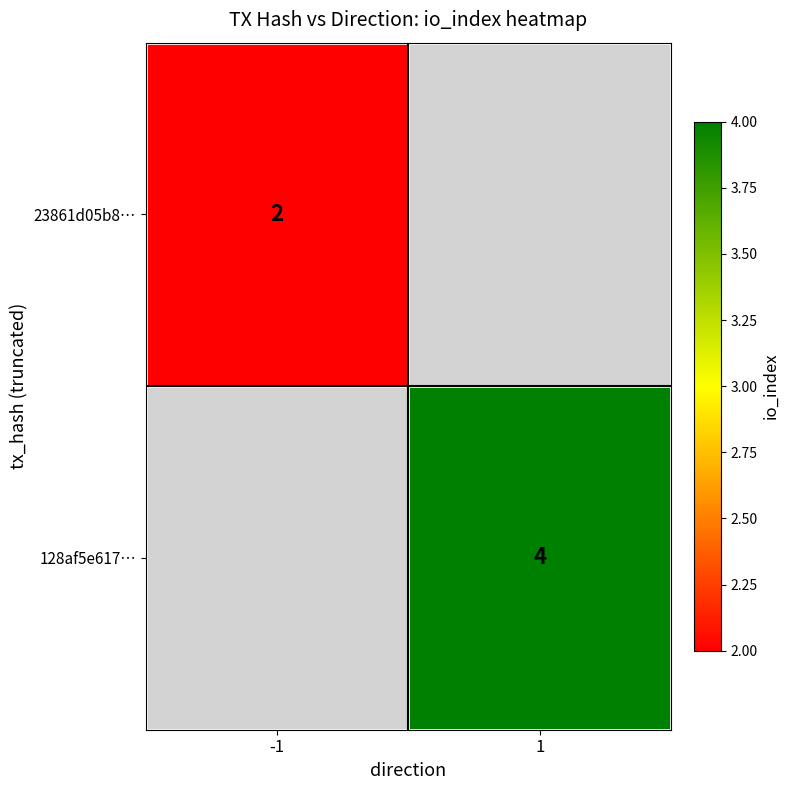

Is it true that 128af5e617… equals 4 at 1?

True